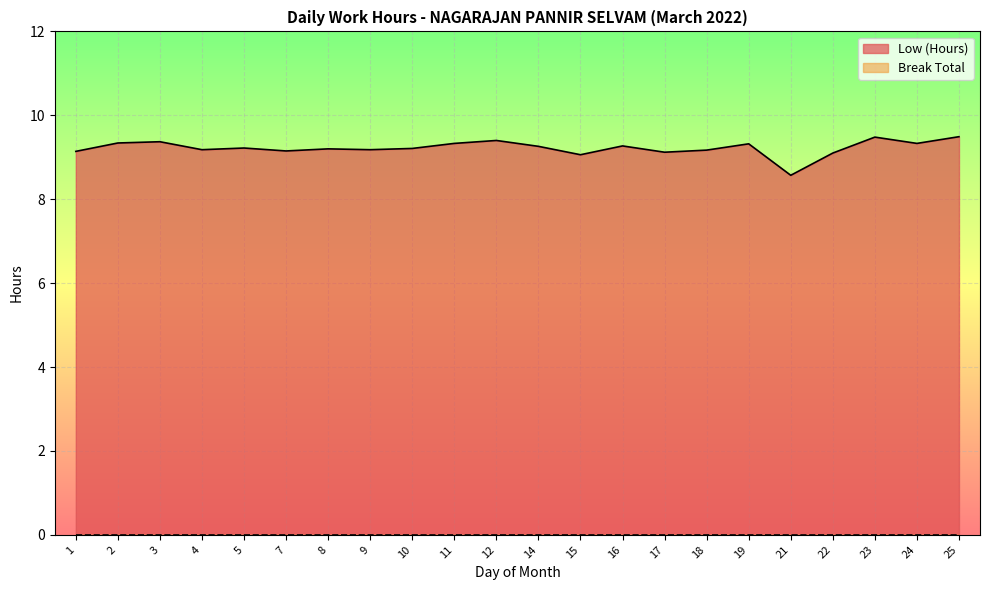

Rank the categories by value from highest to lowest.

25, 23, 12, 3, 2, 11, 24, 19, 16, 14, 5, 10, 8, 4, 9, 18, 7, 1, 17, 22, 15, 21